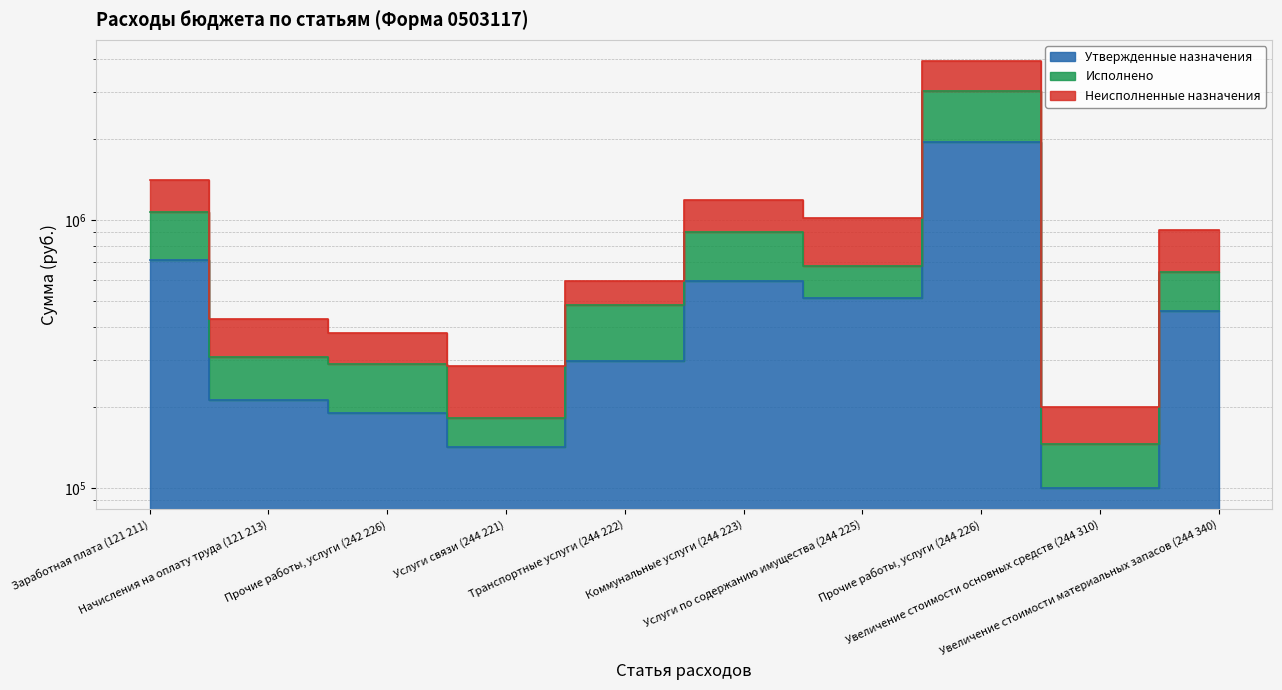

What is the spread (max minus min) of values at Заработная плата (121 211)?

707220.0